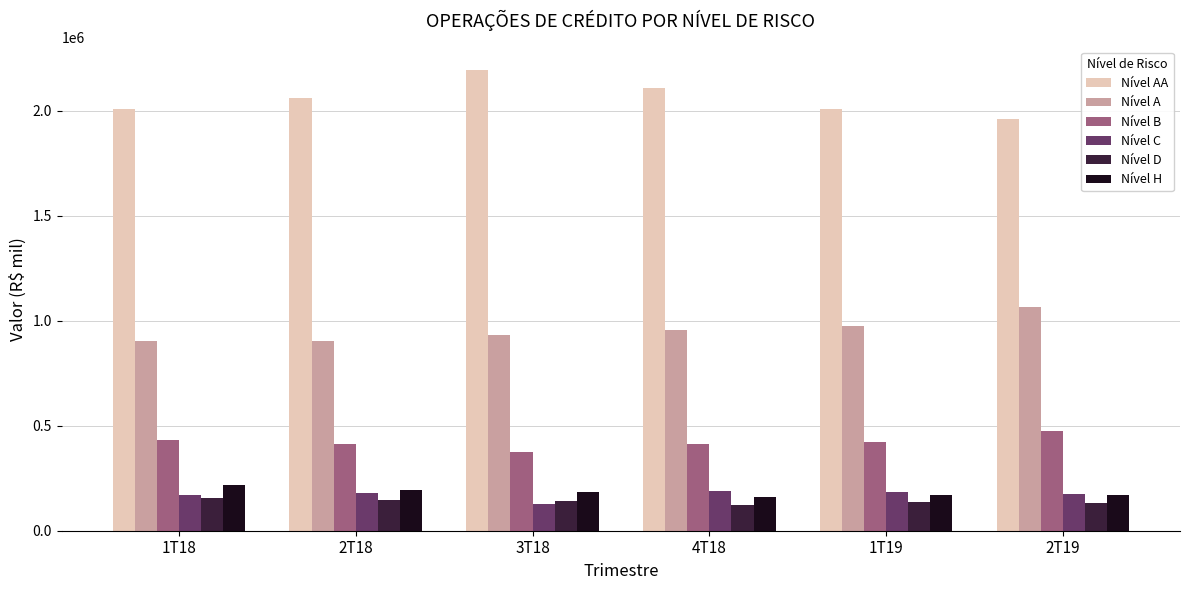

At which label does Nível H first exceed 186518?

1T18